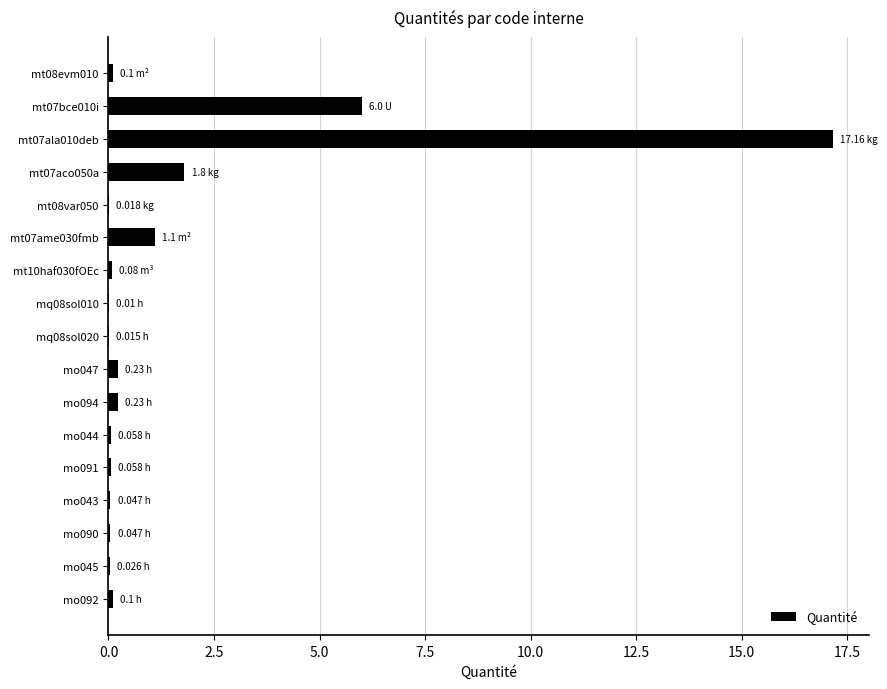

What is the sum of all values?

27.1